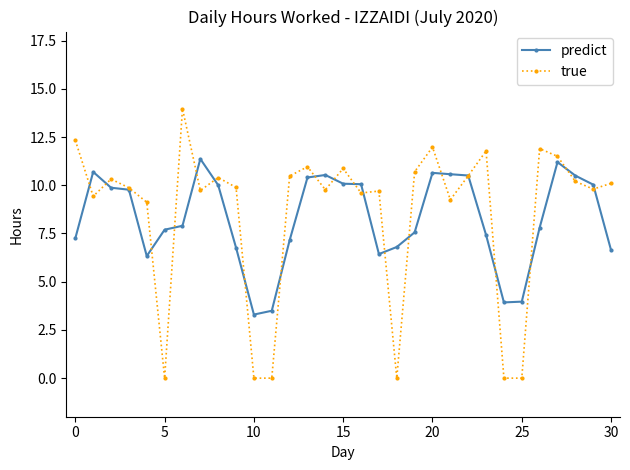

Which series has the largest total across all categories?

true